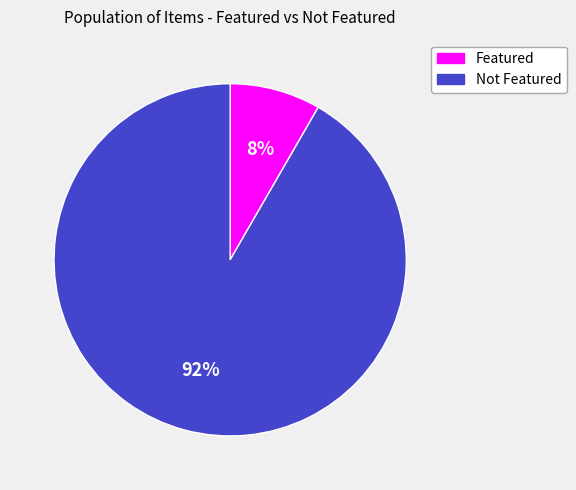

To the nearest percent, what is the average slice percentage?

50%